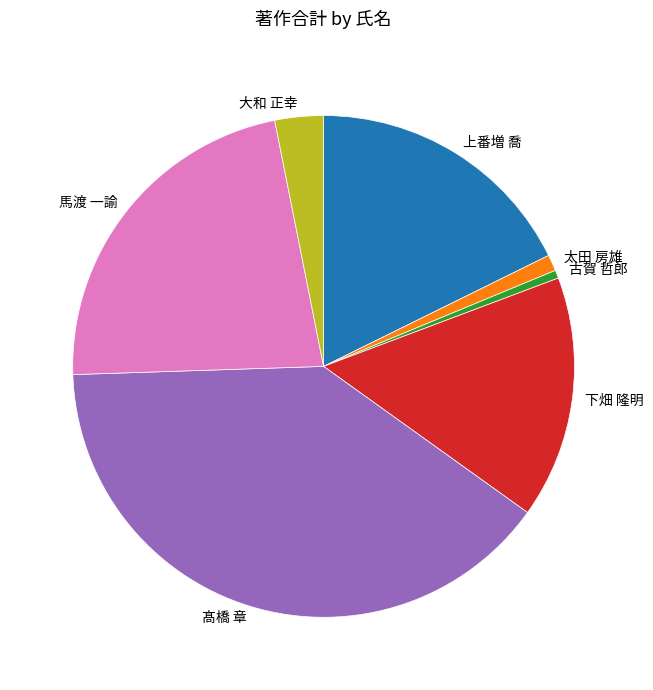

Is there any slice that represents more than half of the pie?

No